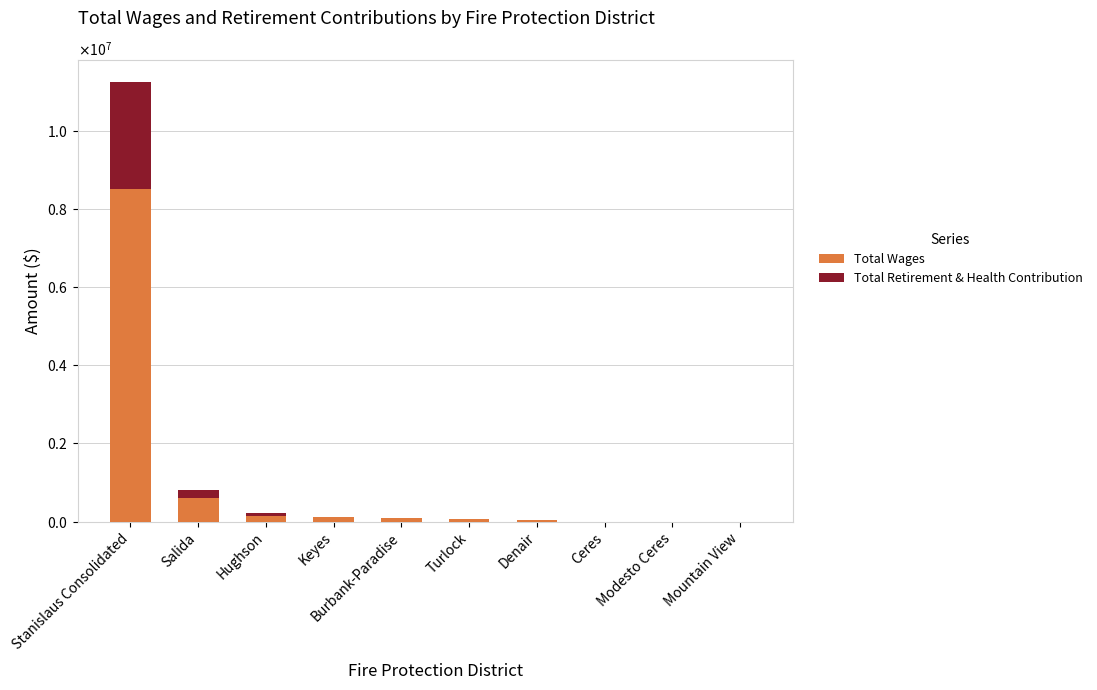

What are all the series names shown in the legend?

Total Wages, Total Retirement & Health Contribution